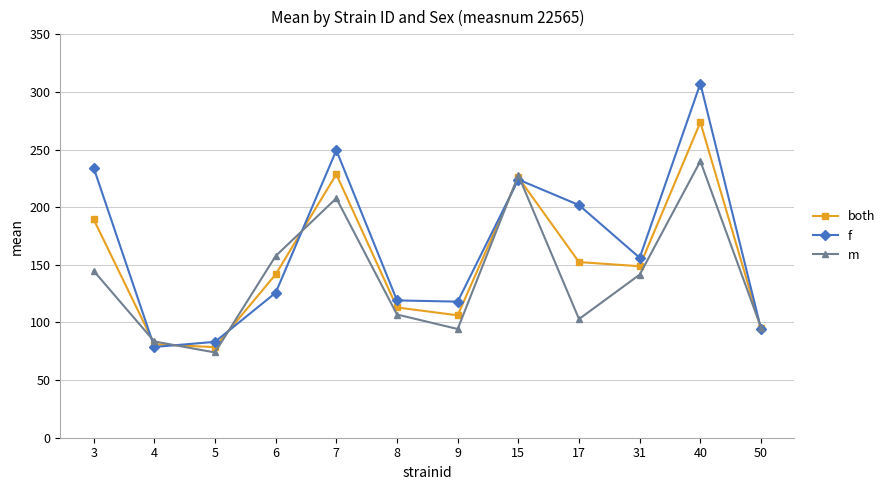

The value of m at 40 is 415.1. True or false?

False